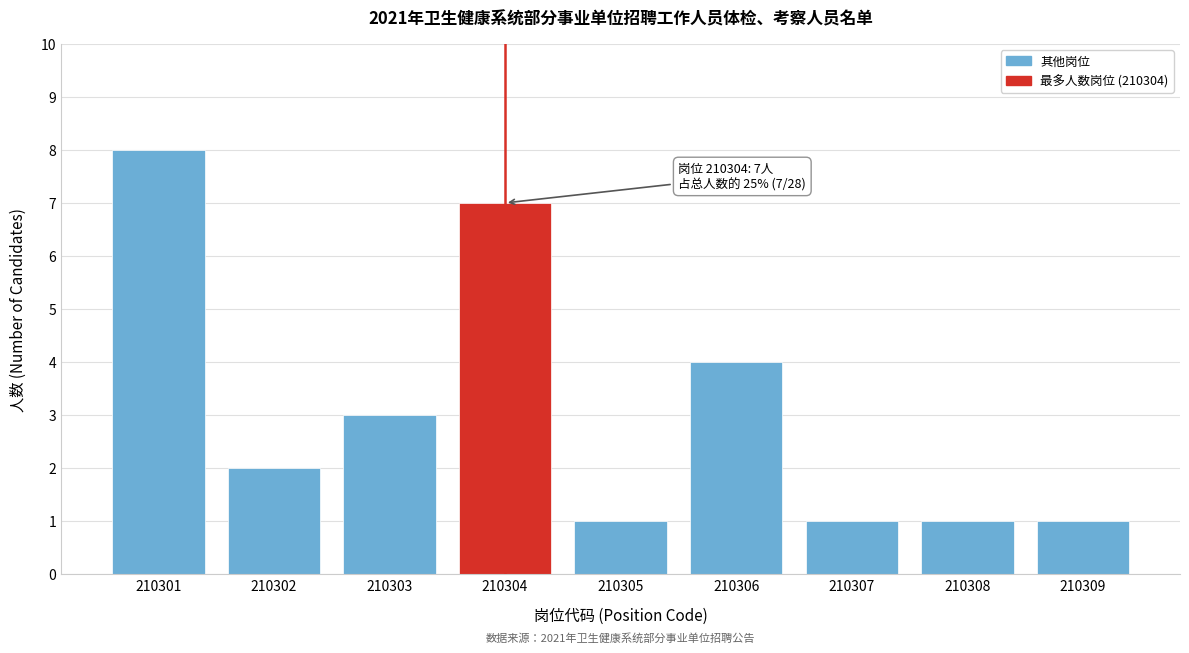

Reading right to left, transcribe all the data shown in this chart.

1	1	1	4	1	7	3	2	8